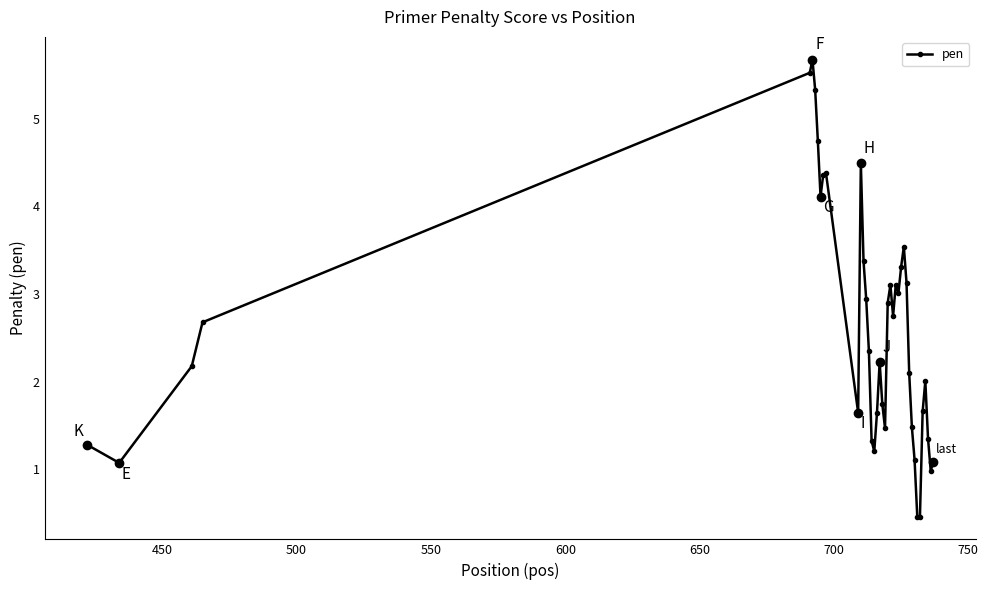

What is the difference between the maximum and minimum values?

5.2